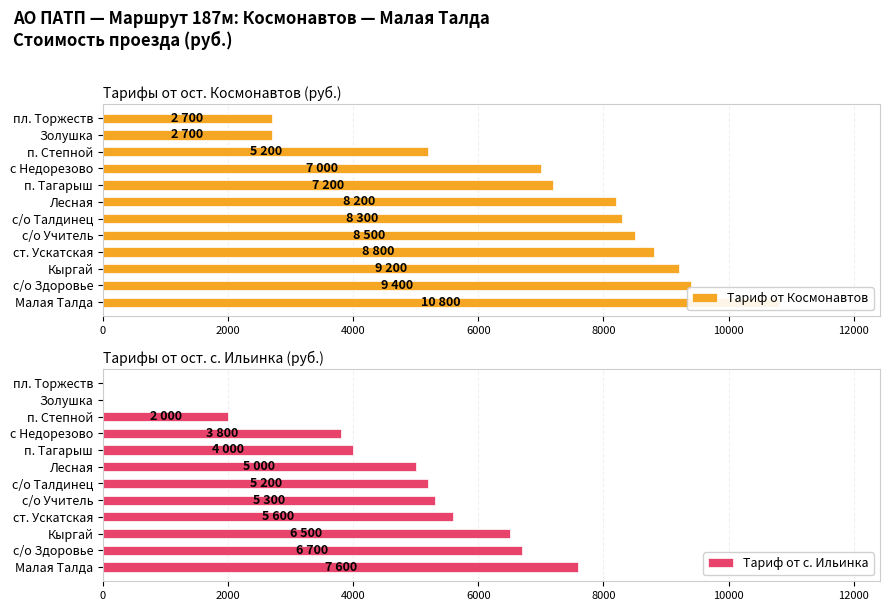

The Тариф от с. Ильинка series shows 7203 at с/о Учитель. True or false?

False